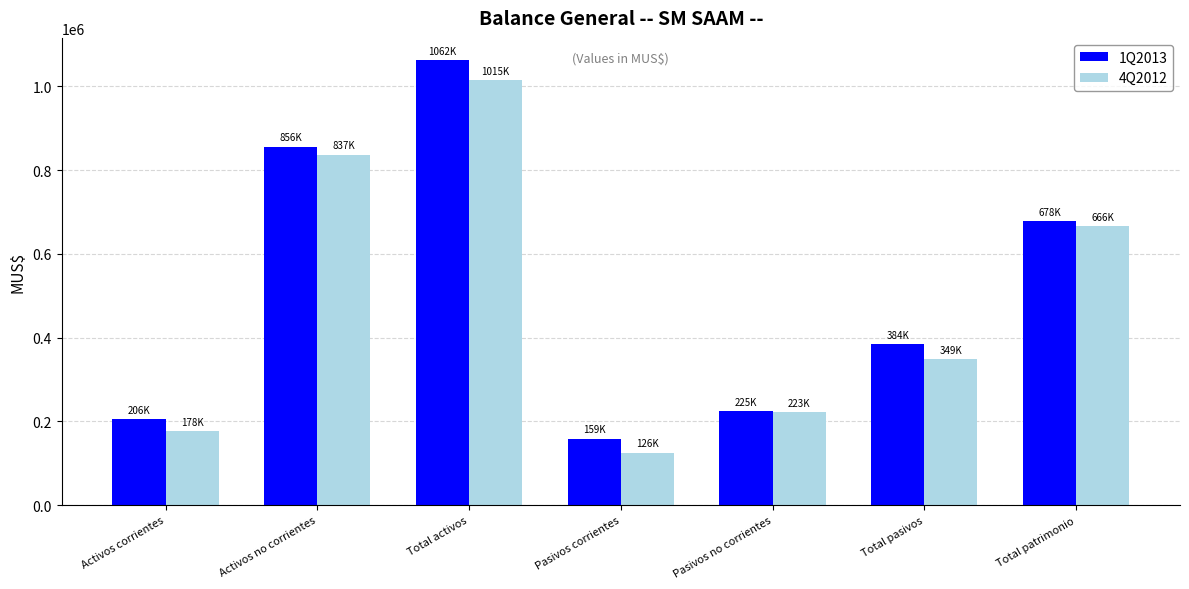

Is the value of 4Q2012 at Total activos greater than the value of 1Q2013 at Pasivos corrientes?

Yes